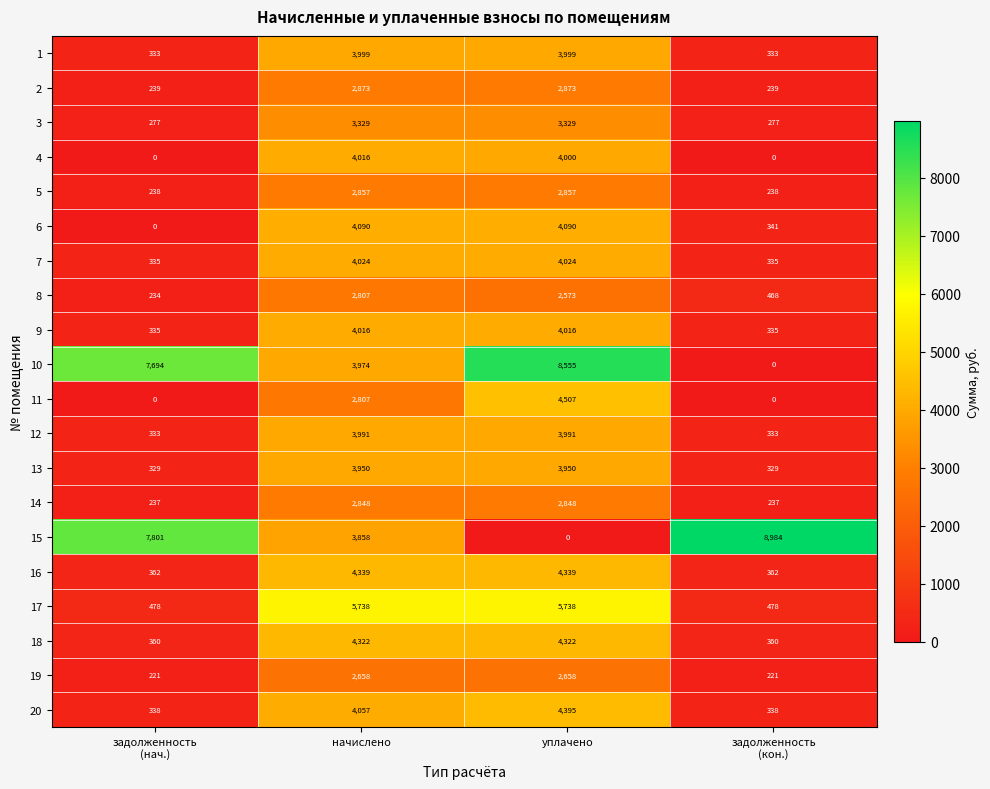

What is the average value of the 6 series?

2130